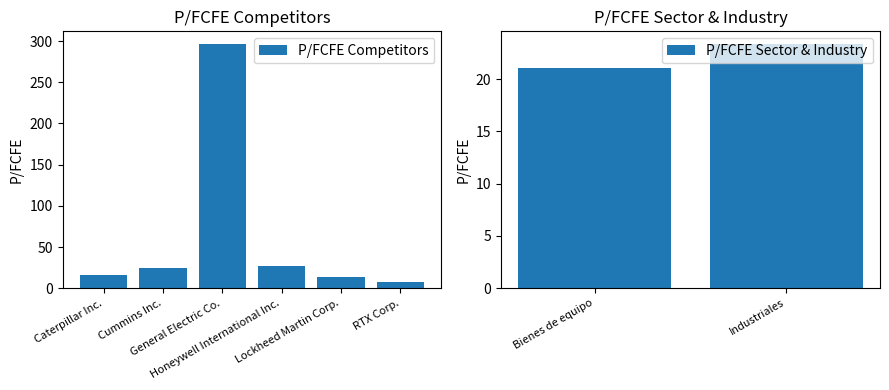

Where is the data nearest to the value 152?

Honeywell International Inc.